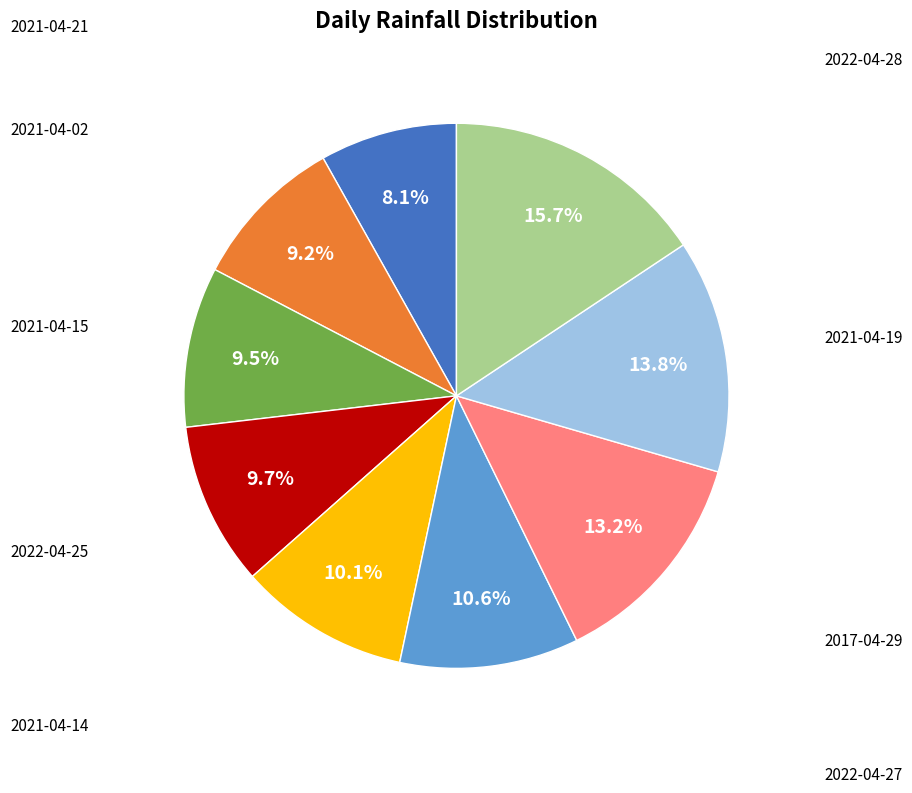

Does any single category account for the majority?

No